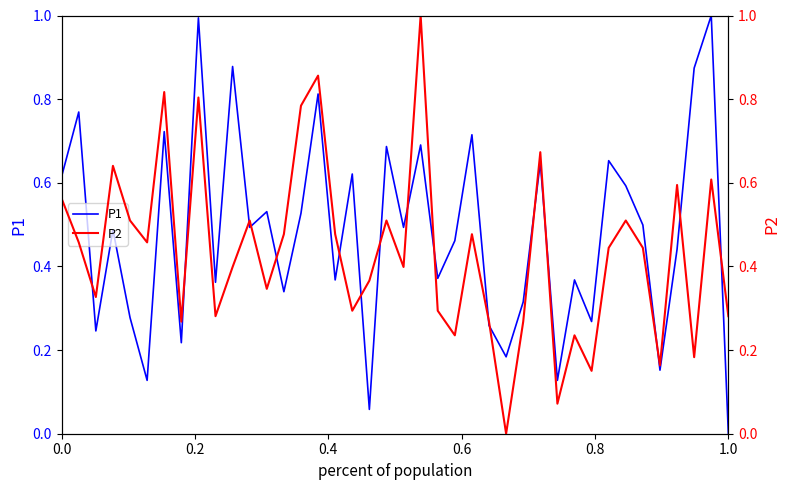

What is the sum of all P1 values?

19.2